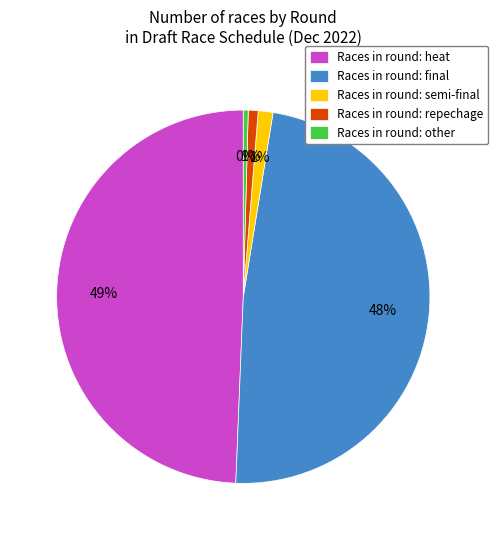

What is the largest slice in the pie chart?

Races in round: heat